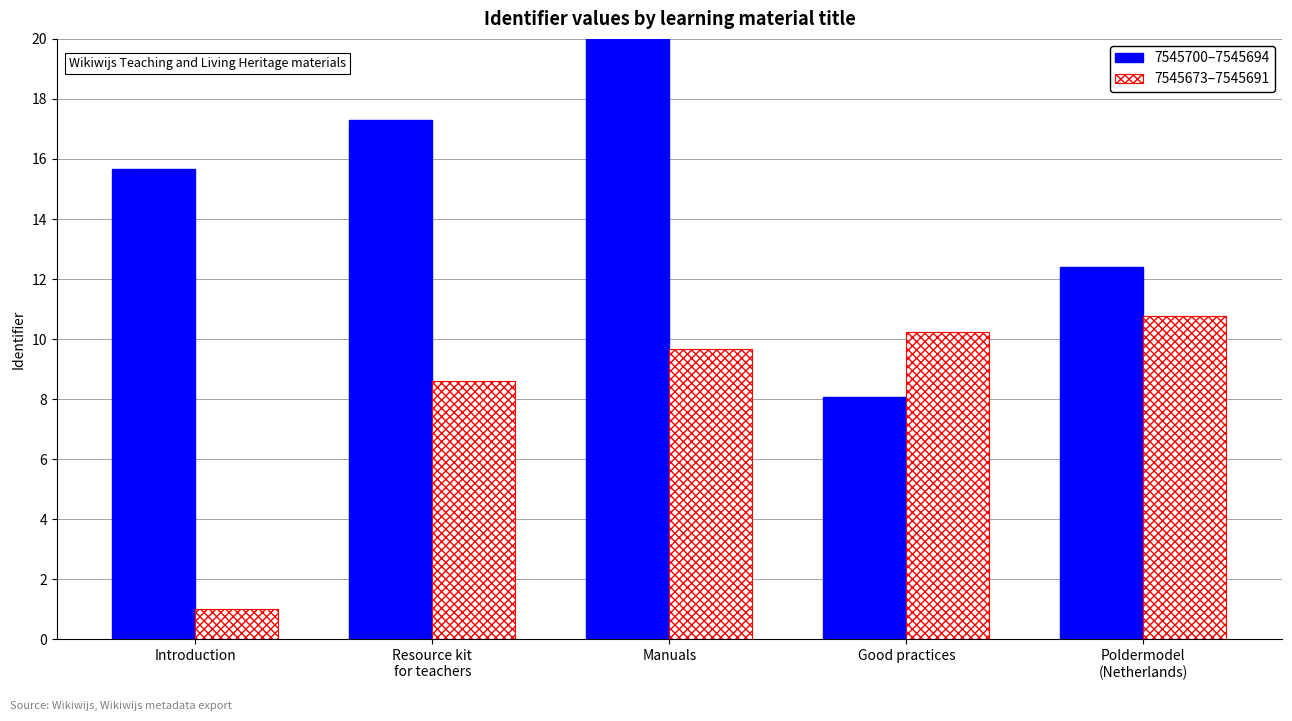

Which series has the largest range (max minus min)?

7545700–7545694